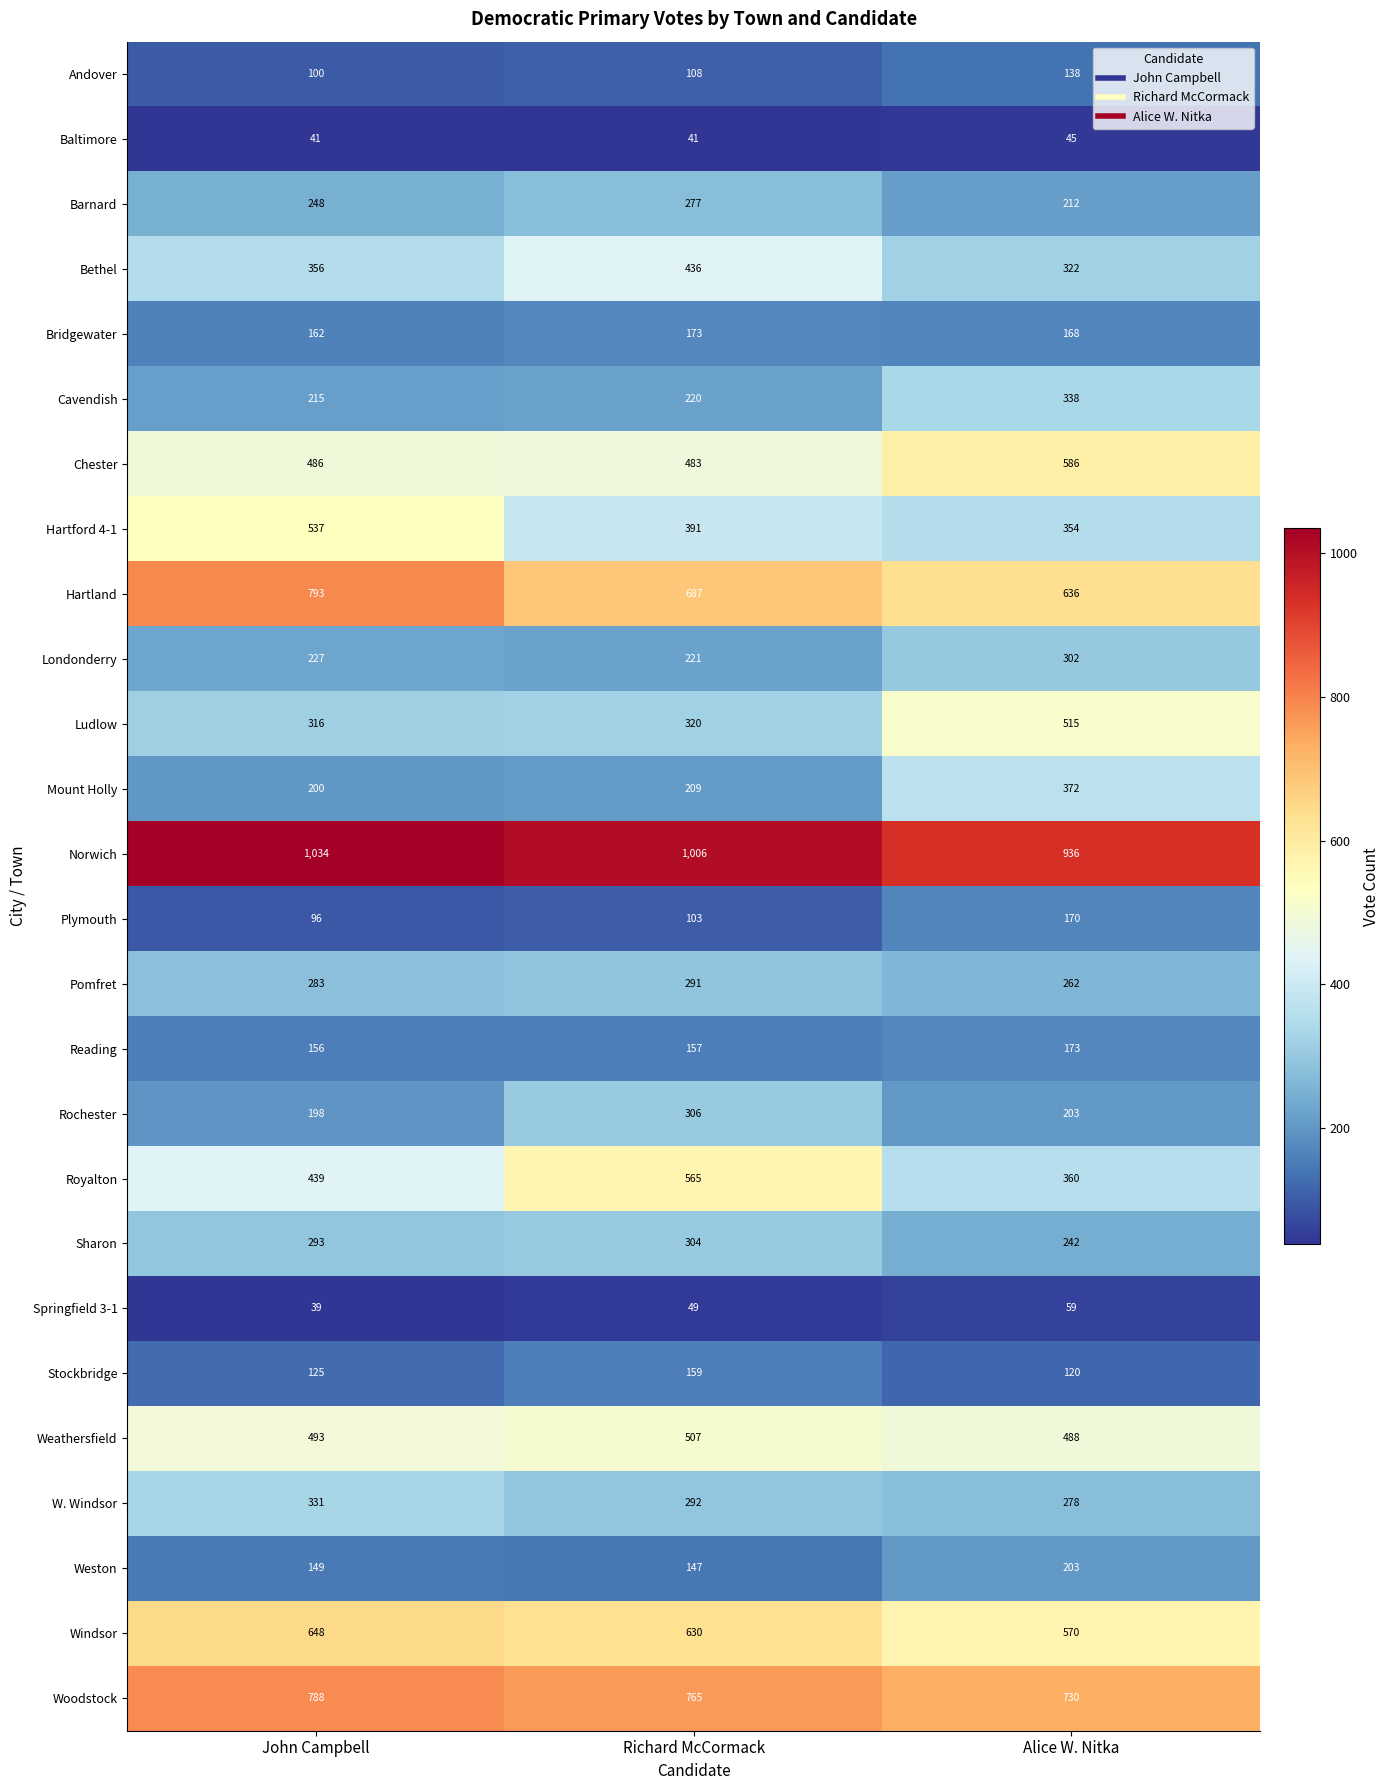

How many data points in Reading are less than 157?

1